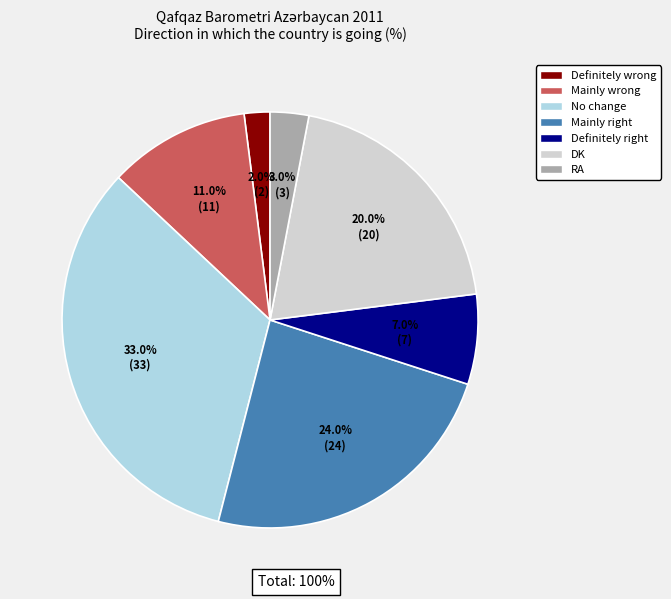

Does any single category account for the majority?

No